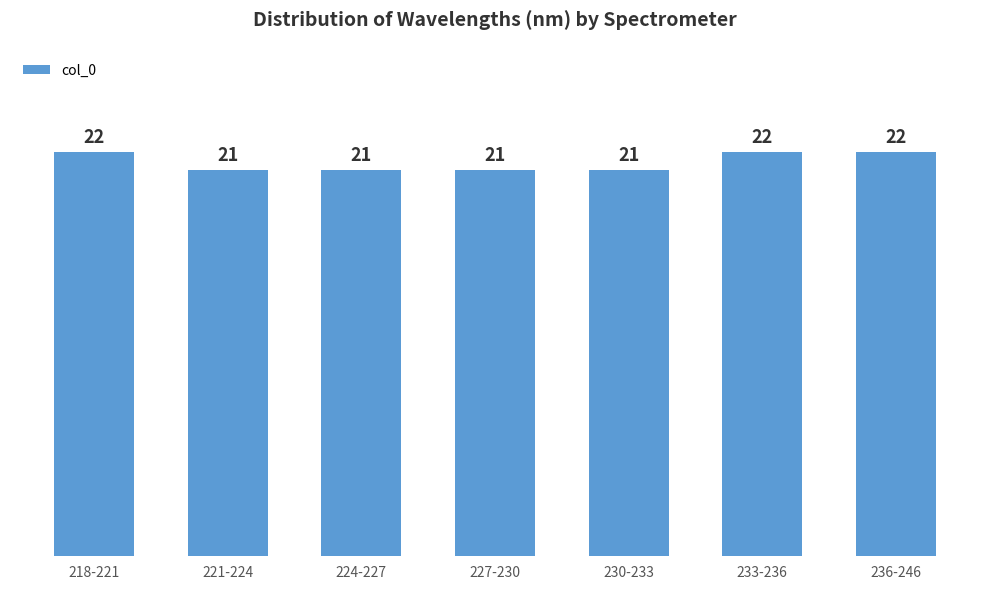

Reading left to right, extract all data points from this chart.

22	21	21	21	21	22	22